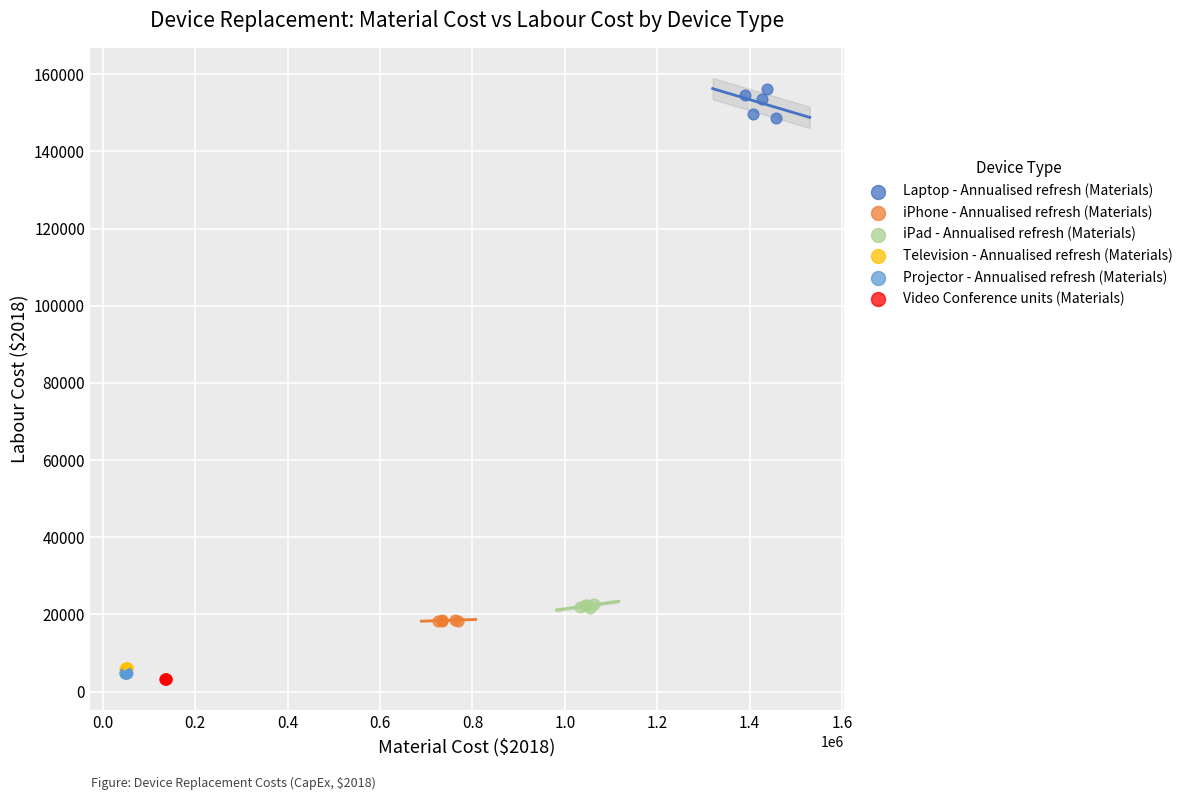

Which series reaches the maximum Y coordinate?

Laptop - Annualised refresh (Materials)